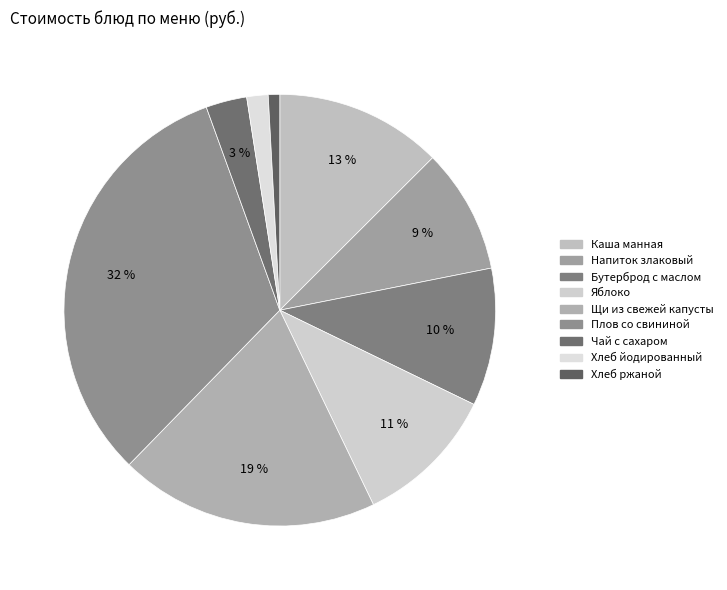

What percentage is the Хлеб йодированный slice, to the nearest percent?

2%